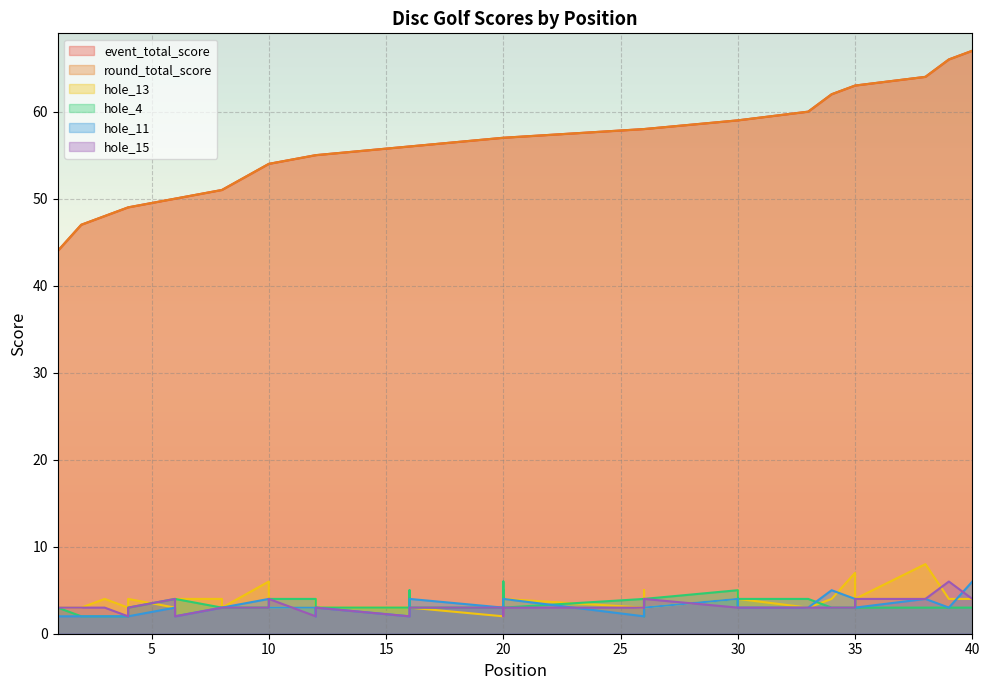

How many values in the hole_11 series exceed 3?

9